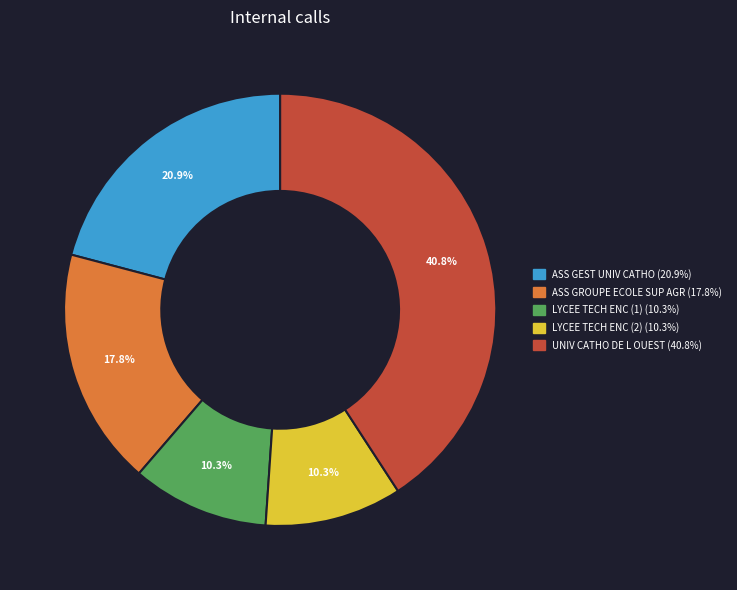

Is there any slice that represents more than half of the pie?

No